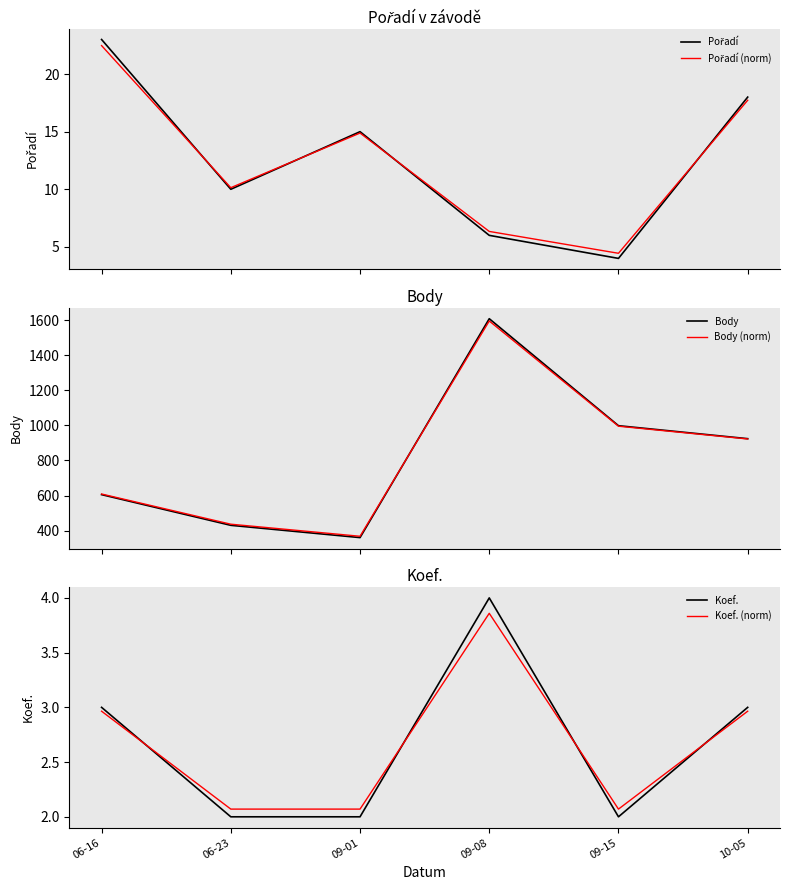

At how many categories does at least one series exceed 419?

5